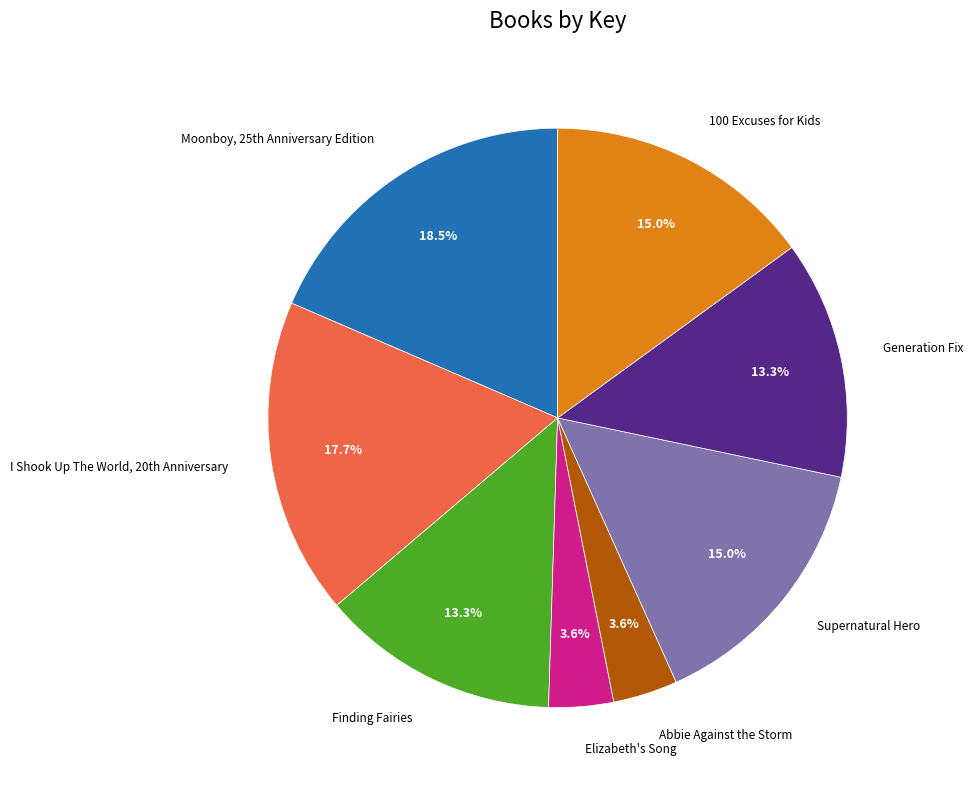

Is there a majority slice in this chart?

No